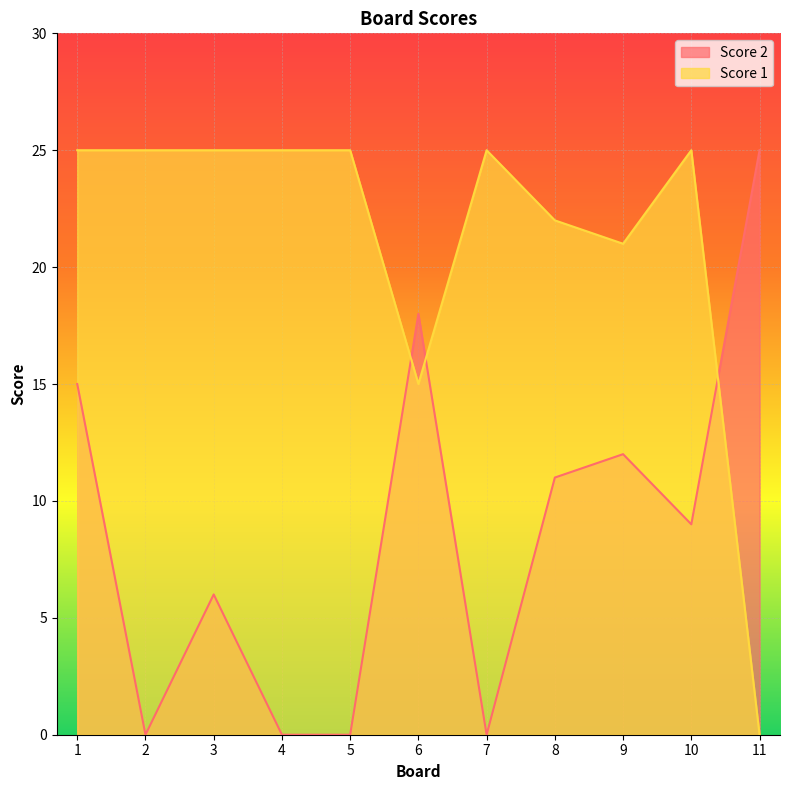

Which series has the largest total across all categories?

Score 1